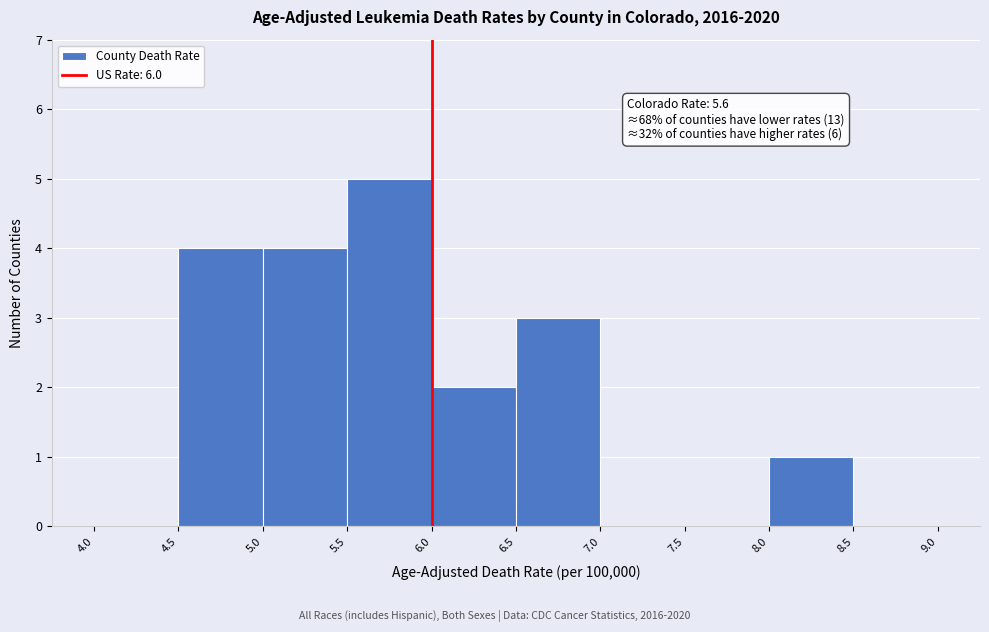

Over which range of the x-axis is the bar tallest?

5.5 to 6.0